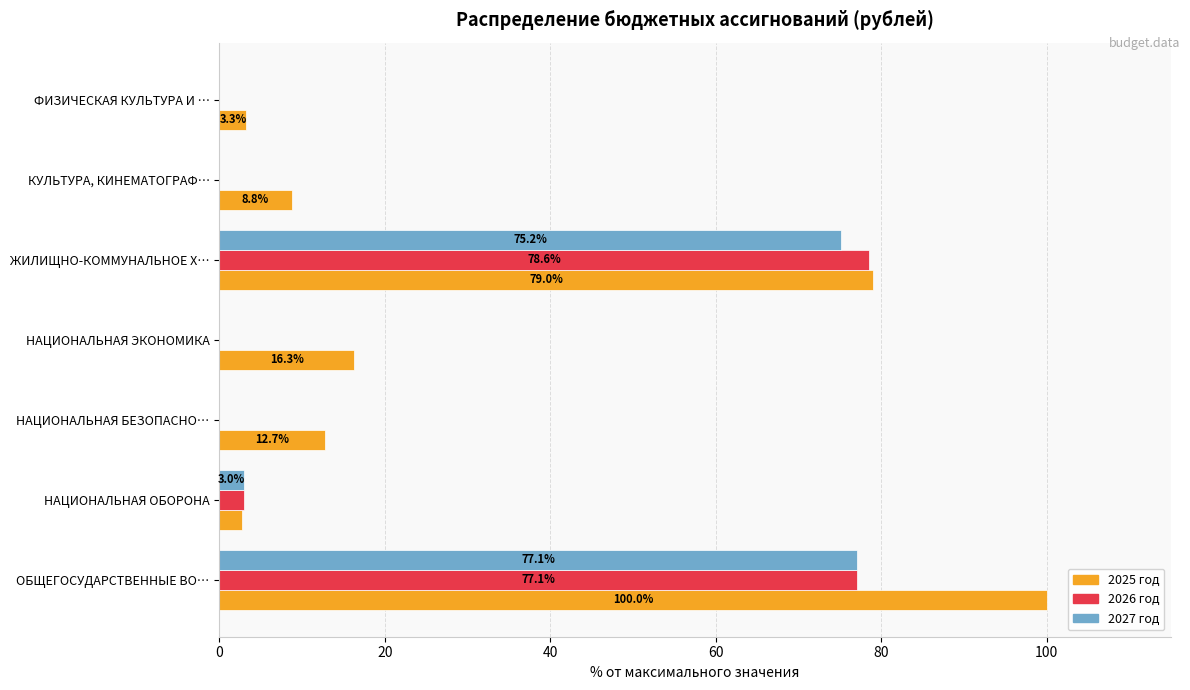

What are all the series names shown in the legend?

2025 год, 2026 год, 2027 год